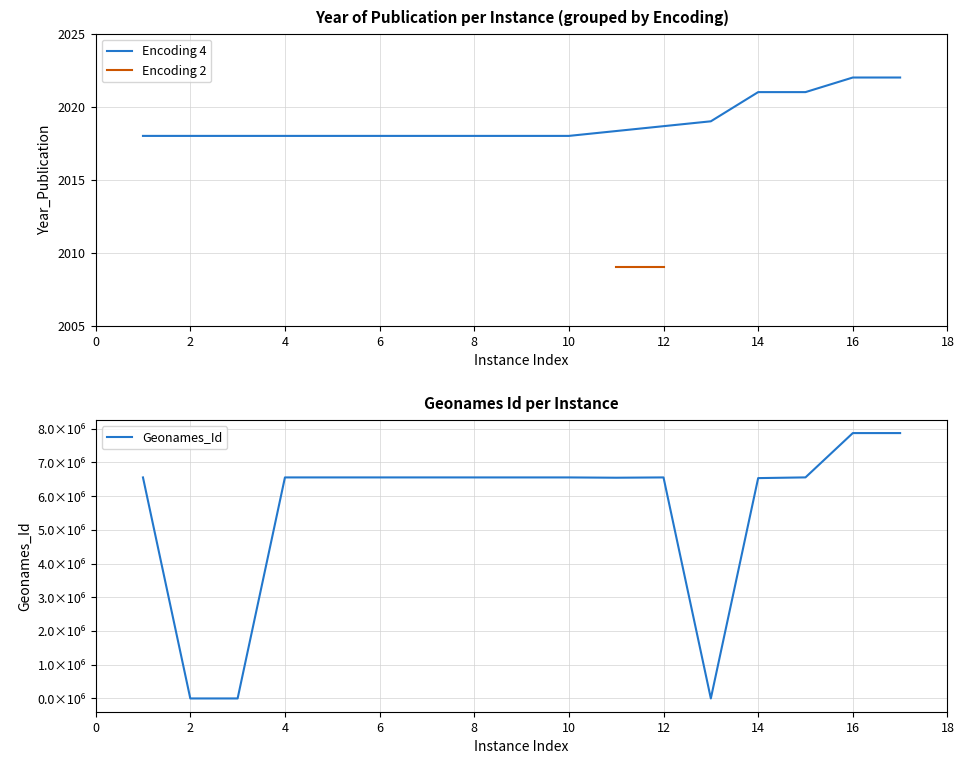

What is the lowest value of the Encoding 4 series?

2018